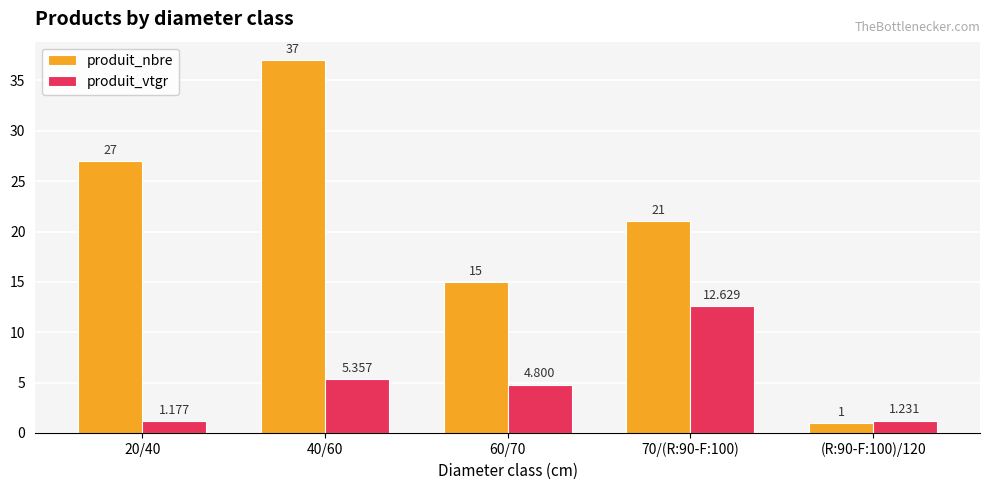

What are all the series names shown in the legend?

produit_nbre, produit_vtgr